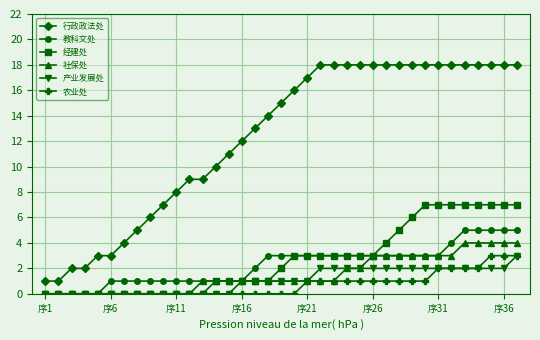

What is the highest value of the 教科文处 series?

5